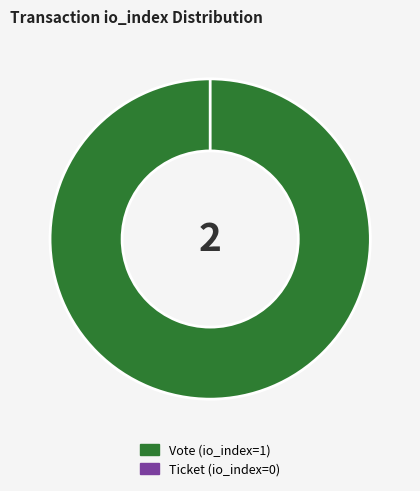

What is the majority slice?

Vote (io_index=1)